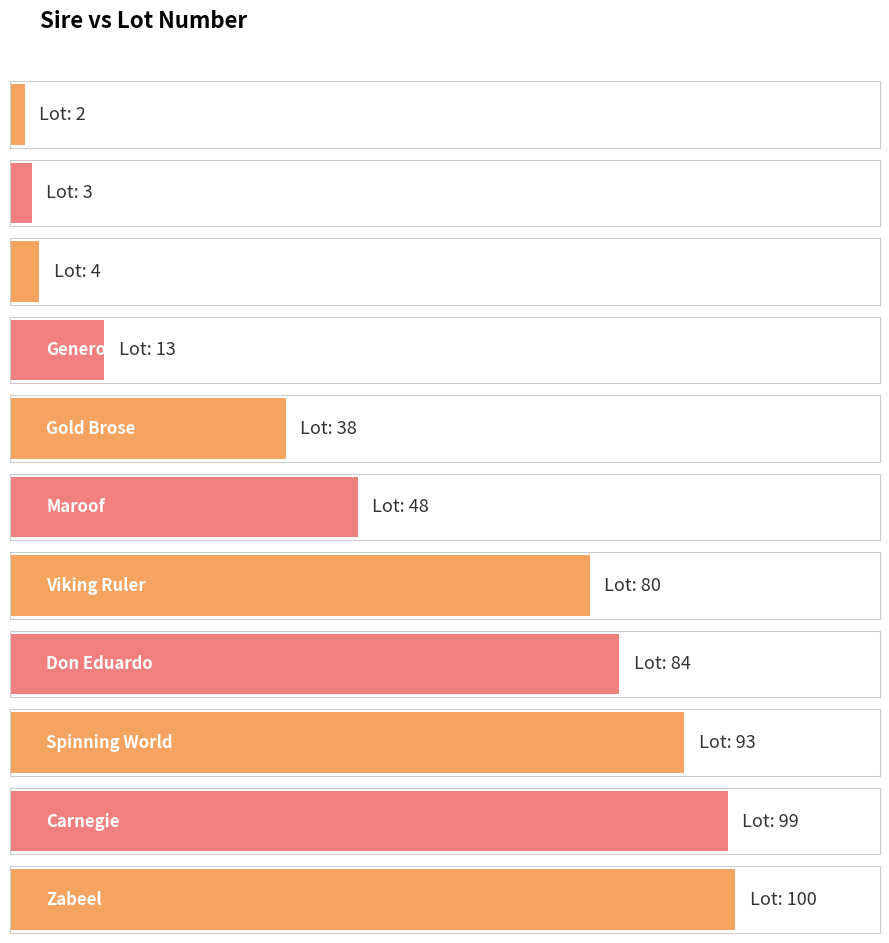

Between Zabeel and Xaar, which is larger?

Zabeel